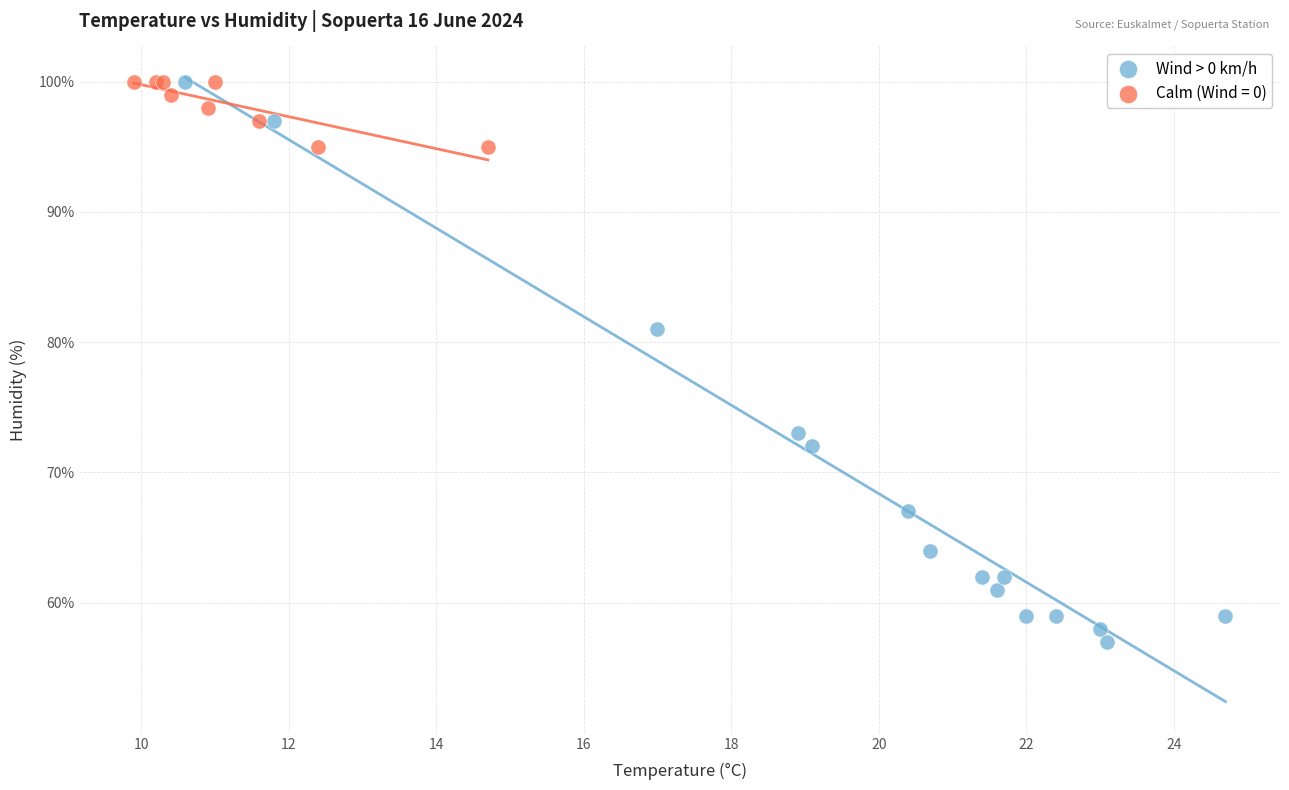

Which series contains the lowest Y value?

Wind > 0 km/h